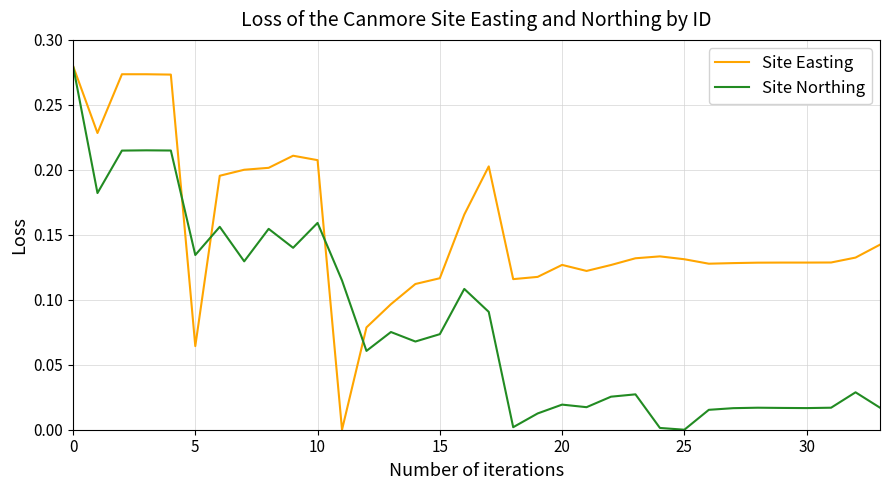

True or false: Site Northing has more than 2 interior local peaks.

True